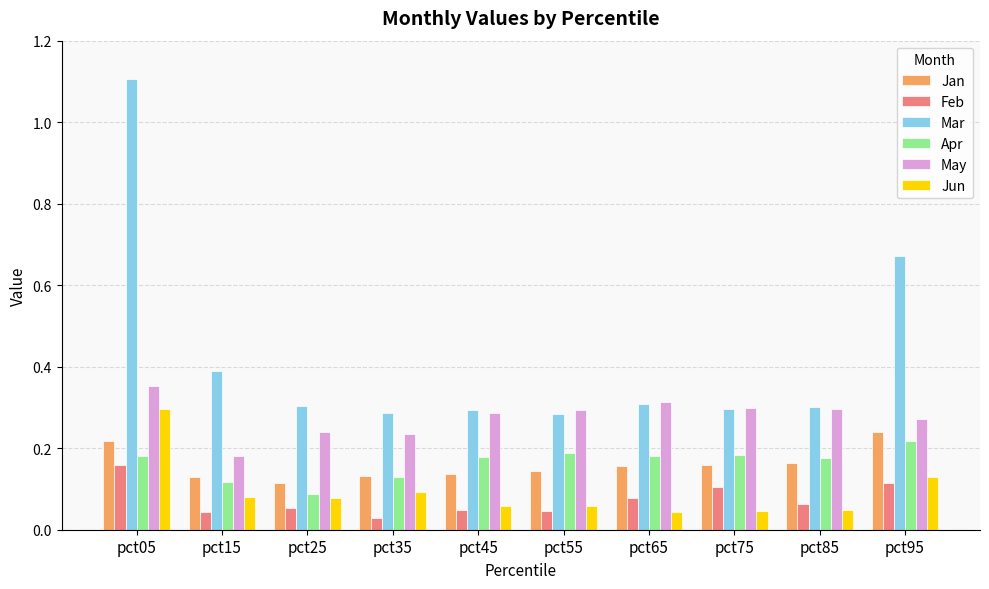

What is the sum of all Mar values?

4.2